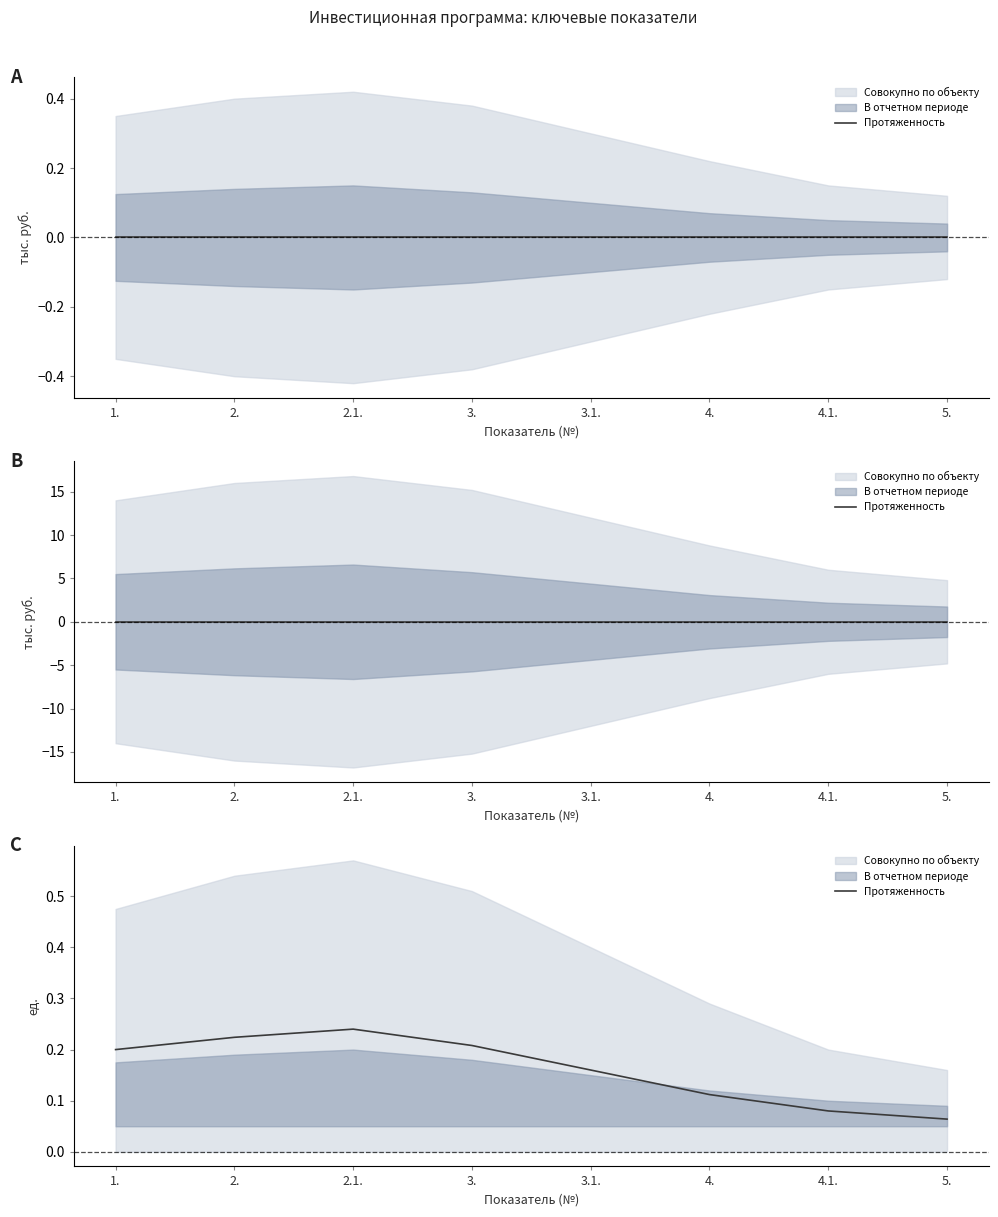

Reading right to left, extract all data points from this chart.

5.=0.1	4.1.=0.1	4.=0.1	3.1.=0.2	3.=0.2	2.1.=0.2	2.=0.2	1.=0.2